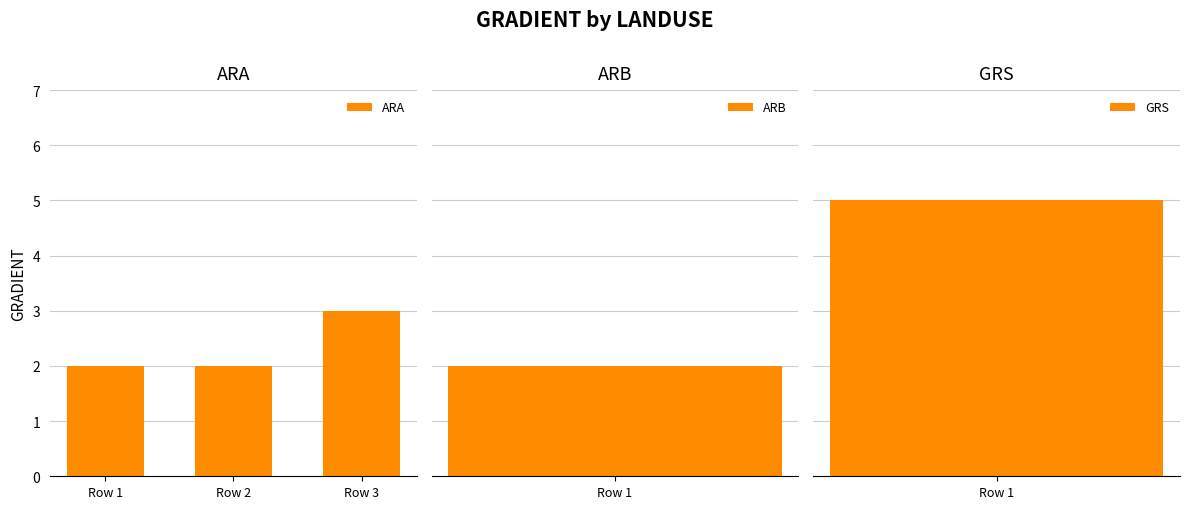

What is the change in value from Row 2 to Row 3?

+1